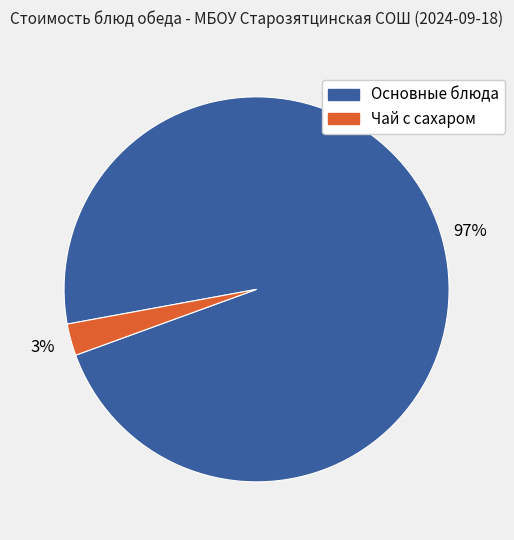

Is there any slice that represents more than half of the pie?

Yes